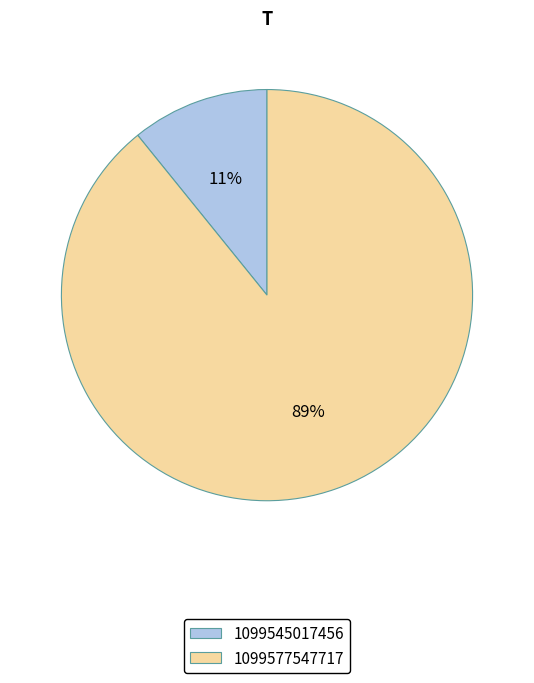

True or false: 1099545017456 accounts for 20% of the total.

False